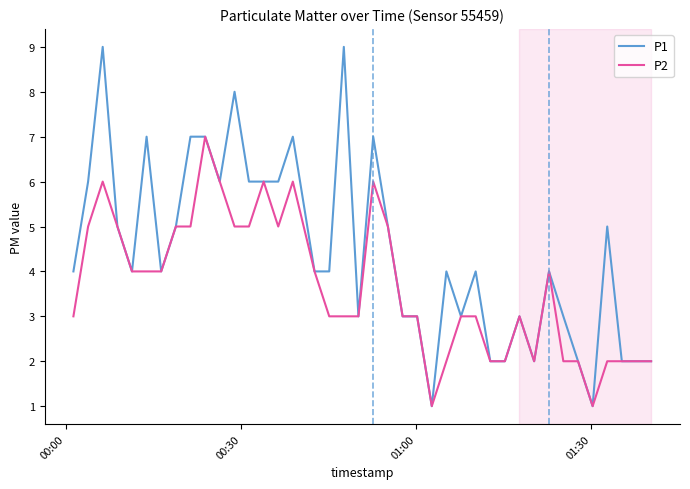

Which series has the widest spread of values?

P1